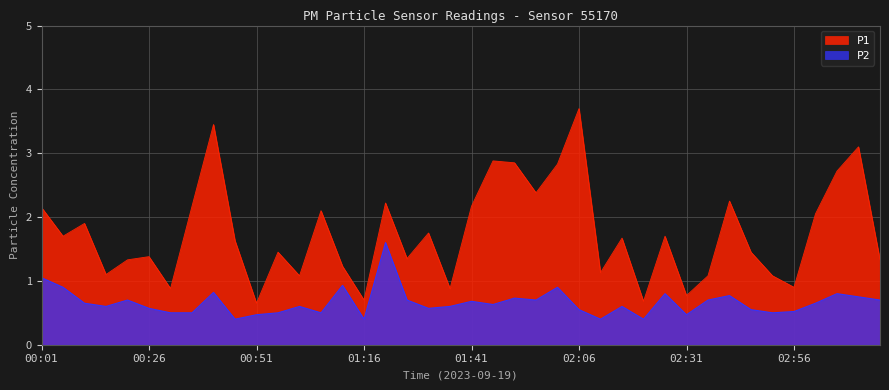

List the series in order of their overall mean, lowest first.

P2, P1